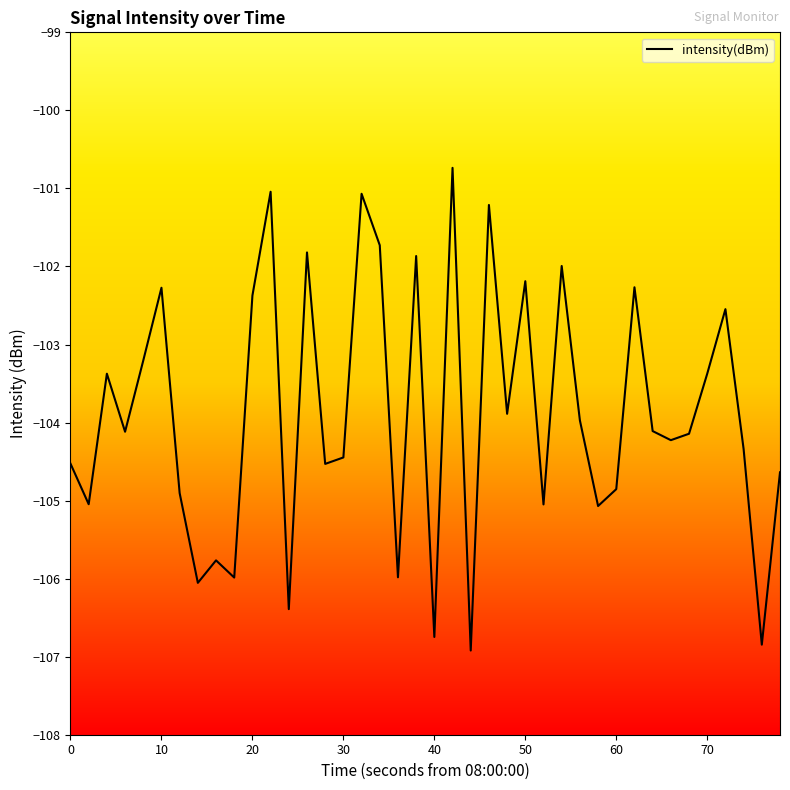

What is the maximum value shown in the chart?

-100.7